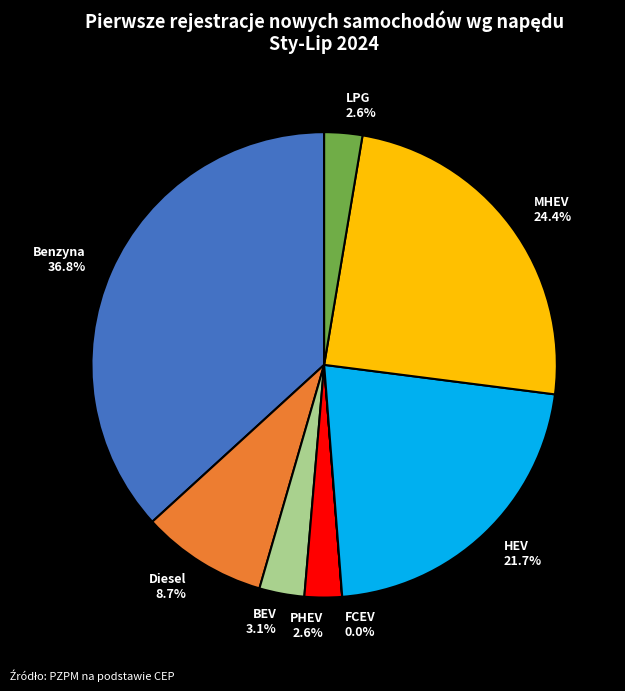

Which has a higher value, Benzyna or LPG?

Benzyna